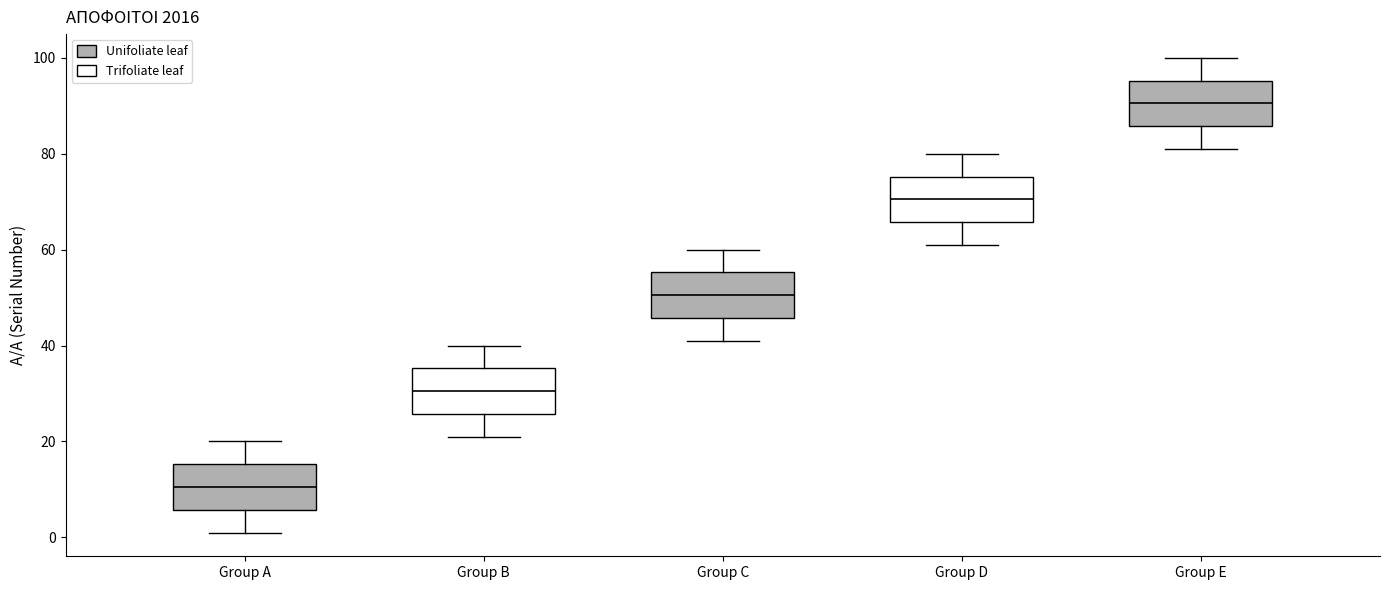

Reading left to right, transcribe this box plot: for each box, give where its median line is, the range the box spans, and where its two whiskers end, as read against the y-axis. The values are not printed on the chart, so give them approximately, as read against the axis.

Group A: median 10, box 6 to 16, whiskers 2 to 20
Group B: median 30, box 26 to 36, whiskers 22 to 40
Group C: median 50, box 46 to 56, whiskers 42 to 60
Group D: median 70, box 66 to 76, whiskers 62 to 80
Group E: median 90, box 86 to 96, whiskers 82 to 100